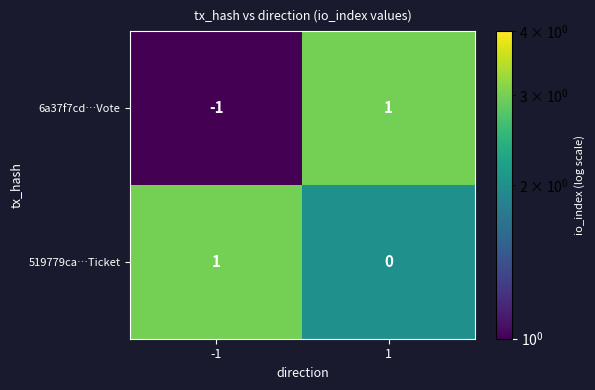

True or false: 519779ca…Ticket has a value of -1 at 1.

False